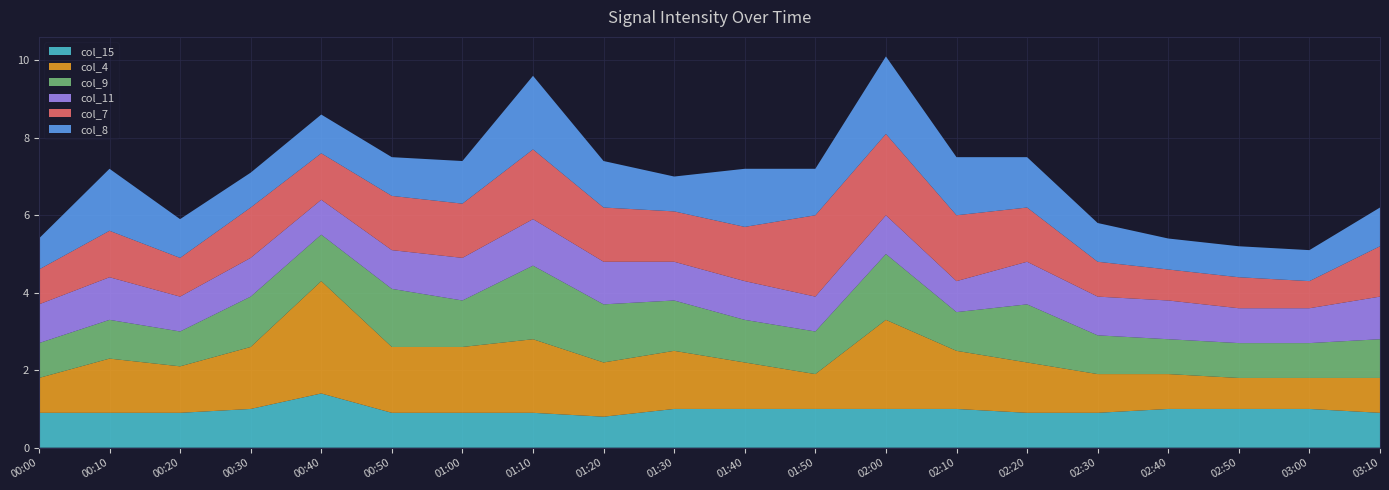

Reading left to right, list all the values displayed in this chart.

col_15: 0.9	0.9	0.9	1.0	1.4	0.9	0.9	0.9	0.8	1.0	1.0	1.0	1.0	1.0	0.9	0.9	1.0	1.0	1.0	0.9
col_4: 0.9	1.4	1.2	1.6	2.9	1.7	1.7	1.9	1.4	1.5	1.2	0.9	2.3	1.5	1.3	1.0	0.9	0.8	0.8	0.9
col_9: 0.9	1.0	0.9	1.3	1.2	1.5	1.2	1.9	1.5	1.3	1.1	1.1	1.7	1.0	1.5	1.0	0.9	0.9	0.9	1.0
col_11: 1.0	1.1	0.9	1.0	0.9	1.0	1.1	1.2	1.1	1.0	1.0	0.9	1.0	0.8	1.1	1.0	1.0	0.9	0.9	1.1
col_7: 0.9	1.2	1.0	1.3	1.2	1.4	1.4	1.8	1.4	1.3	1.4	2.1	2.1	1.7	1.4	0.9	0.8	0.8	0.7	1.3
col_8: 0.8	1.6	1.0	0.9	1.0	1.0	1.1	1.9	1.2	0.9	1.5	1.2	2.0	1.5	1.3	1.0	0.8	0.8	0.8	1.0